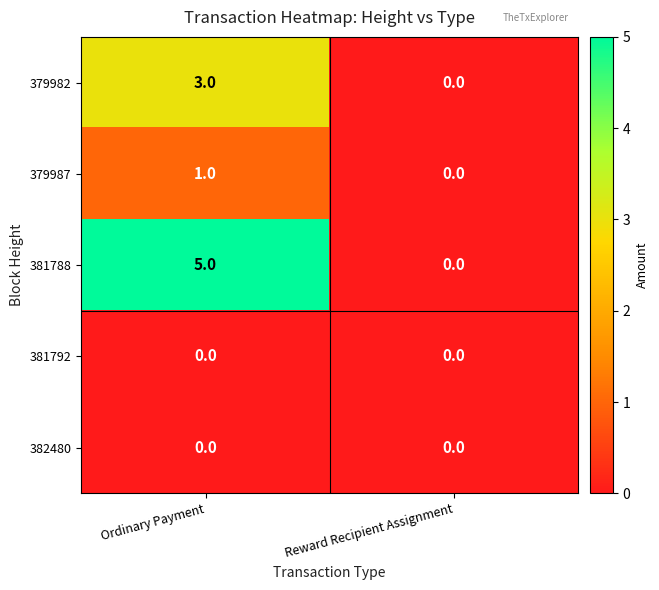

What is the maximum value shown in the chart?

5